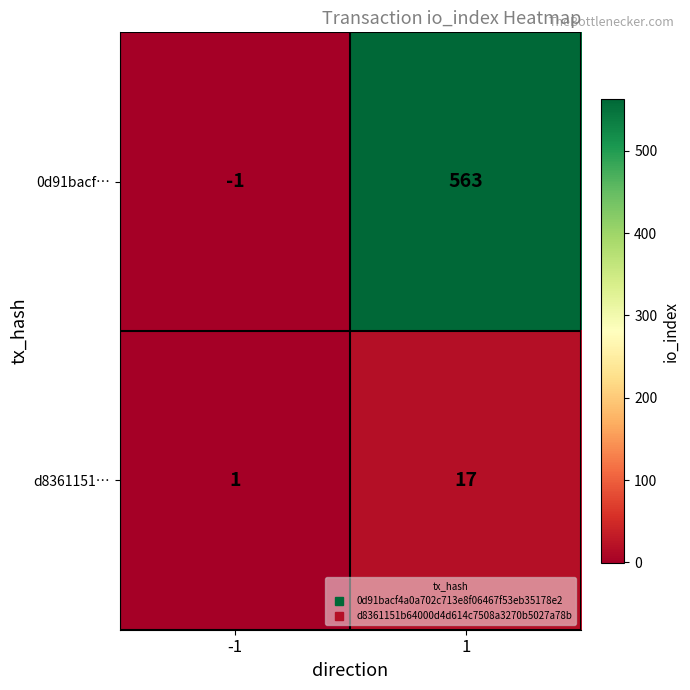

What is the average value of the 0d91bacf… series?

281